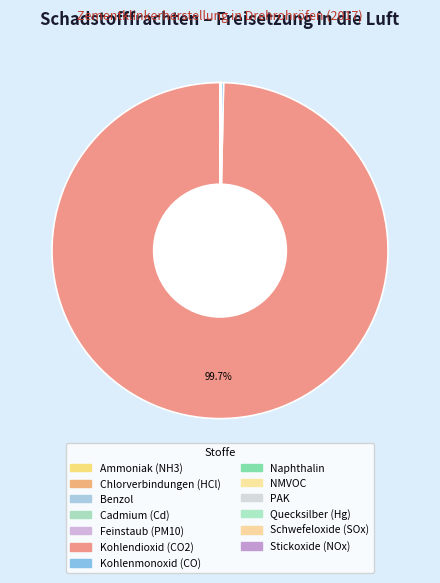

Which category has the biggest portion of the pie?

Kohlendioxid (CO2)